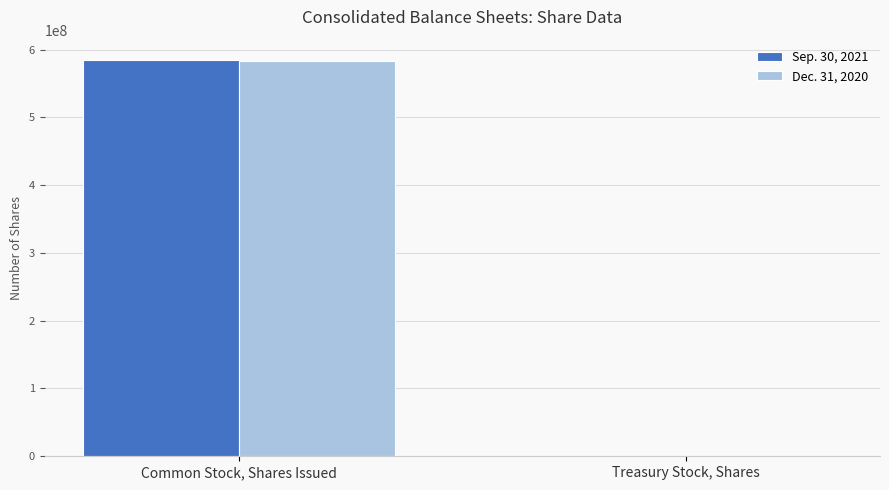

What is the approximate value of Sep. 30, 2021 at Treasury Stock, Shares, to the nearest 10?

371250